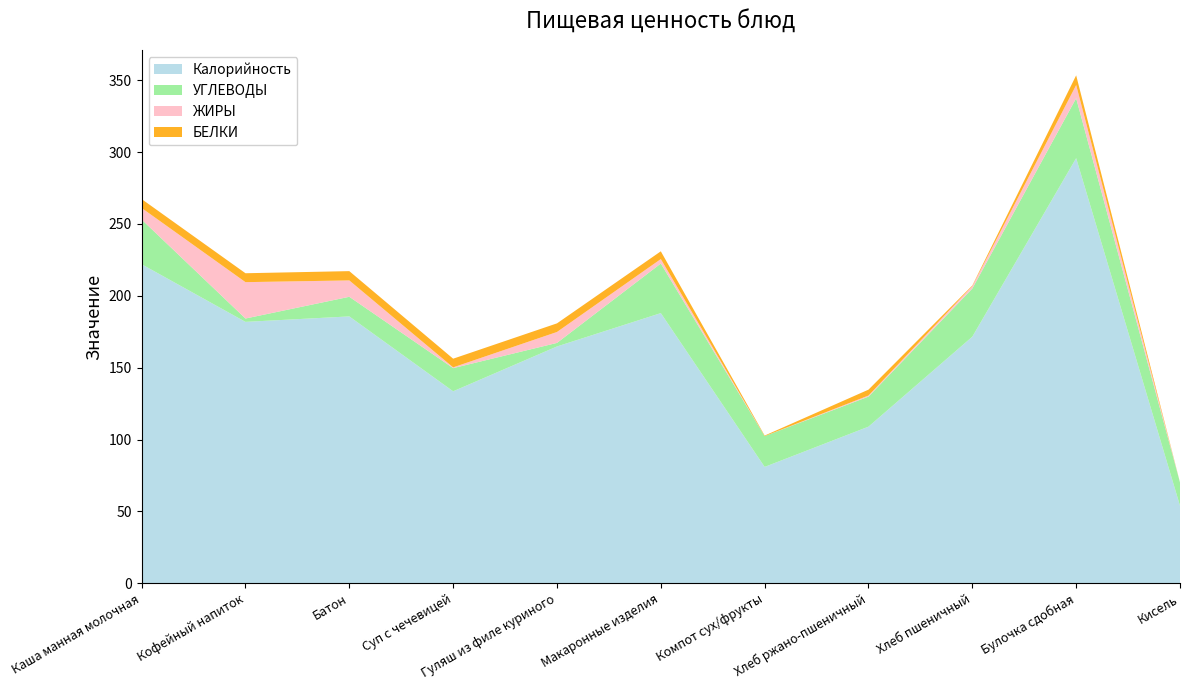

Reading right to left, extract all data points from this chart.

Калорийность: 54.0	295.8	171.6	109.0	81.0	188.0	164.8	133.6	185.7	181.9	222.0
УГЛЕВОДЫ: 16.2	41.7	33.5	20.9	21.4	34.5	2.5	16.1	13.7	2.3	31.1
ЖИРЫ: 0.0	9.2	1.7	0.8	0.0	3.1	7.6	0.5	11.4	25.3	8.1
БЕЛКИ: 0.0	6.8	0.4	4.1	0.4	5.4	6.0	6.0	6.5	6.2	6.2